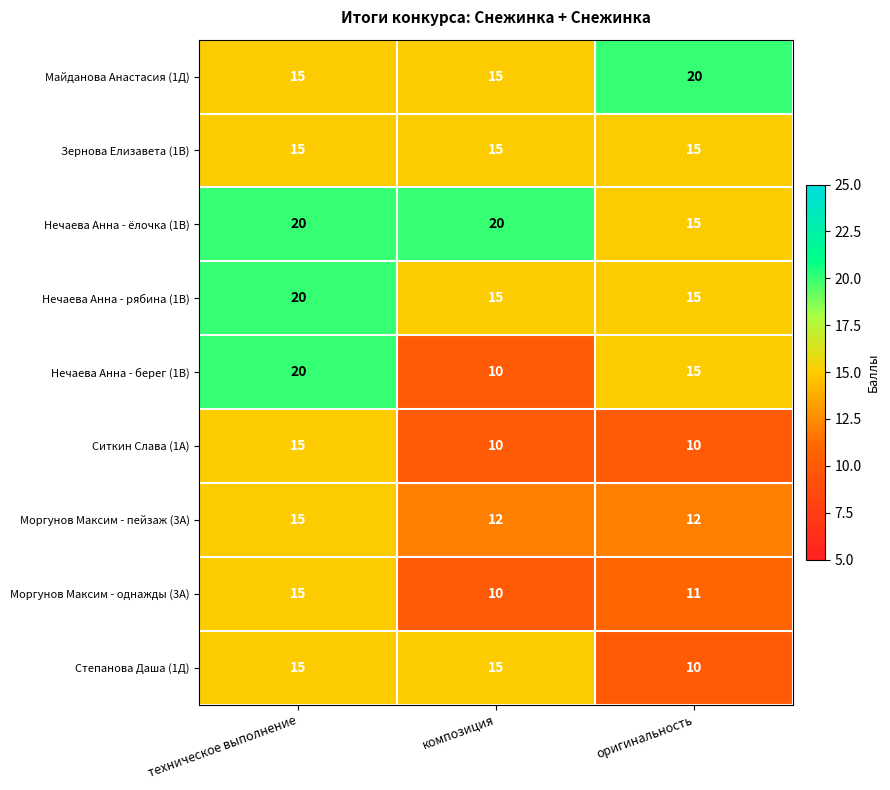

Count the number of data series in this chart.

9